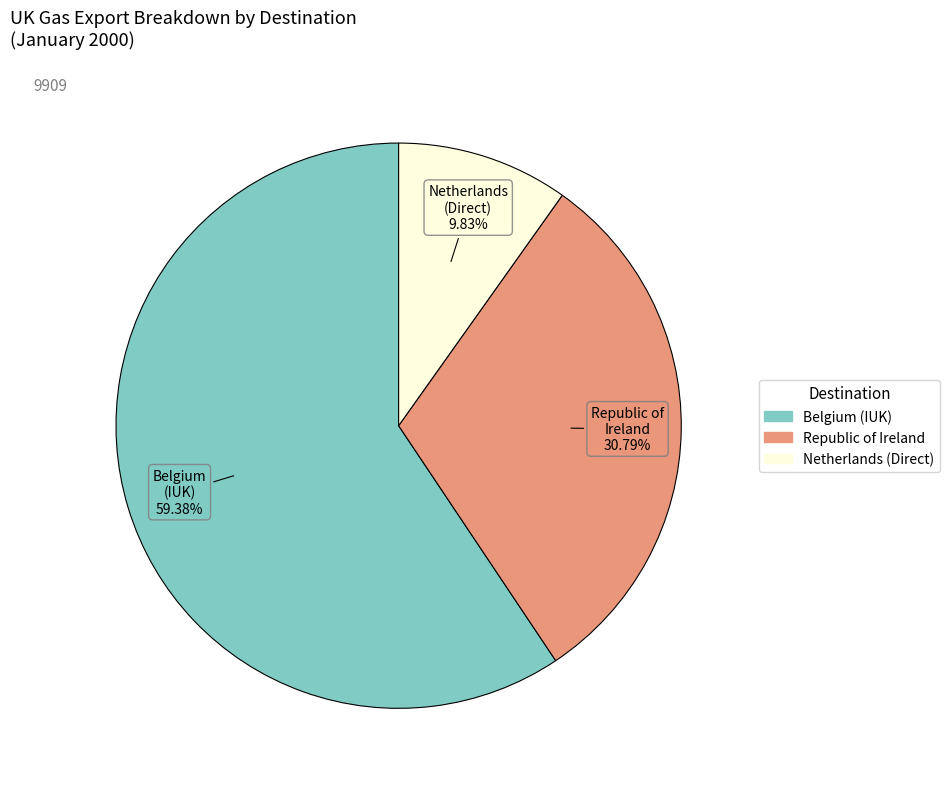

Does any single category account for the majority?

Yes